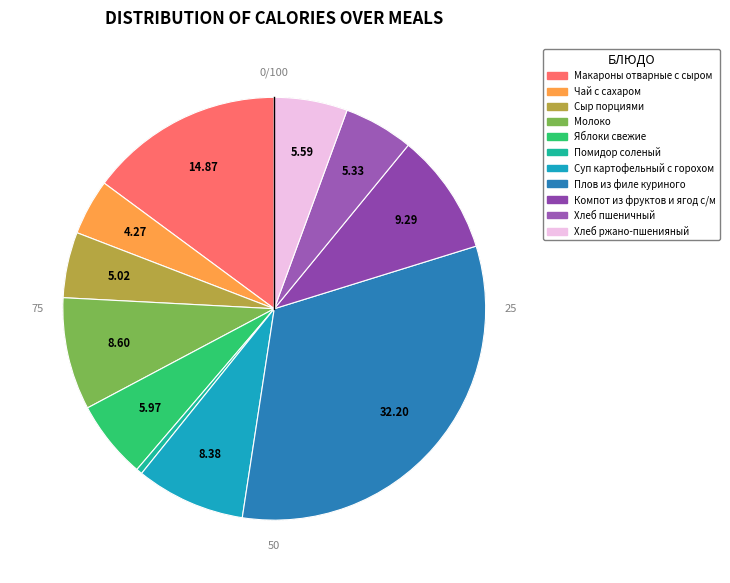

How many slices are in this pie chart?

11